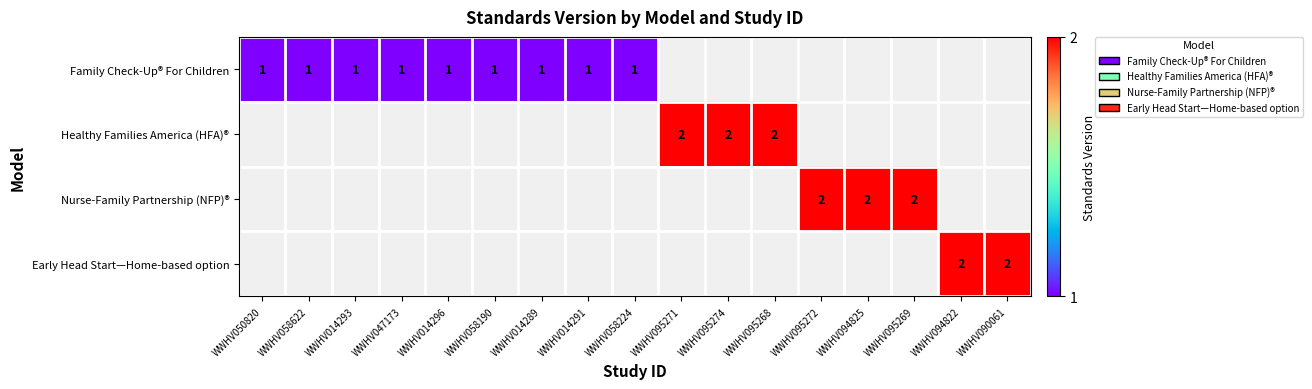

True or false: Family Check-Up® For Children has a value of 0 at WWHV014293.

False